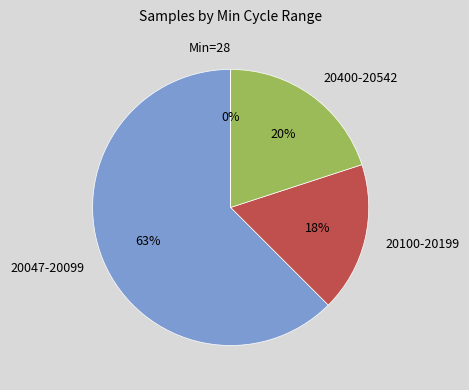

What is the smallest slice in the pie chart?

28